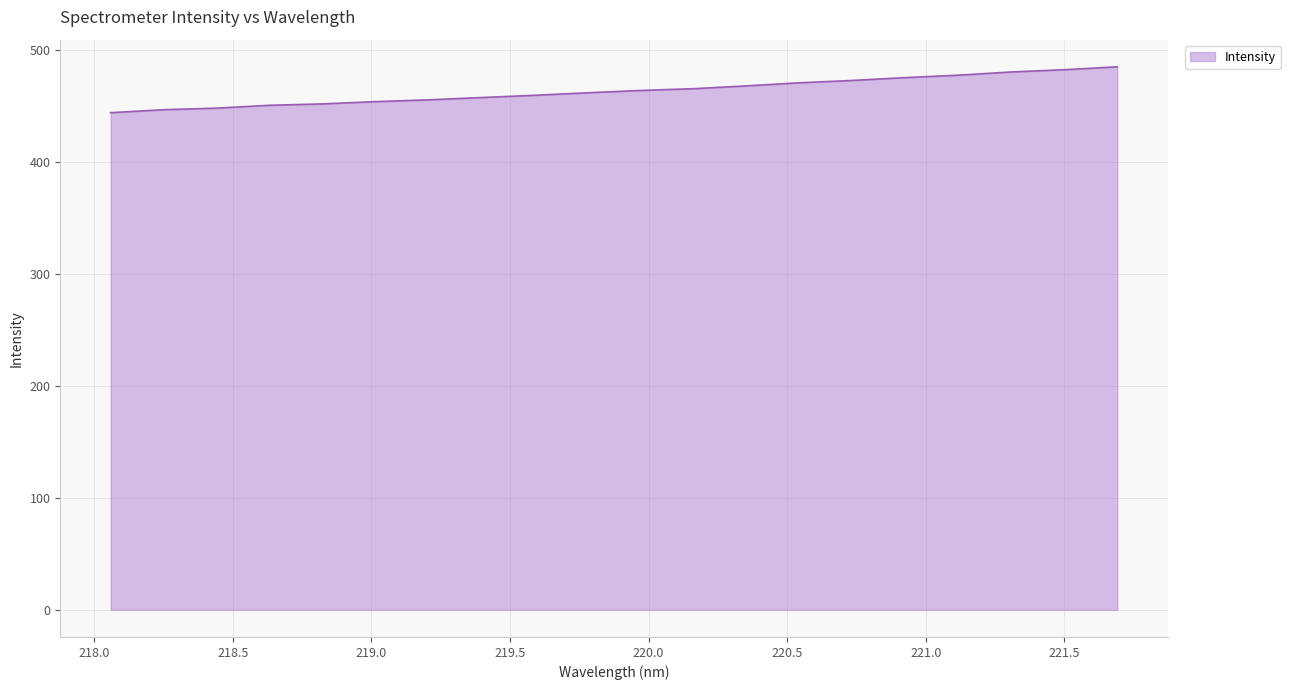

How many series are shown in this chart?

1